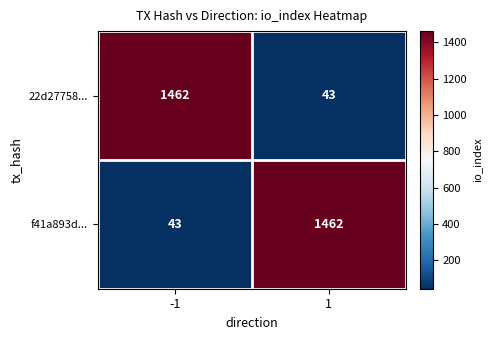

True or false: f41a893d... has a value of 1462 at 1.

True